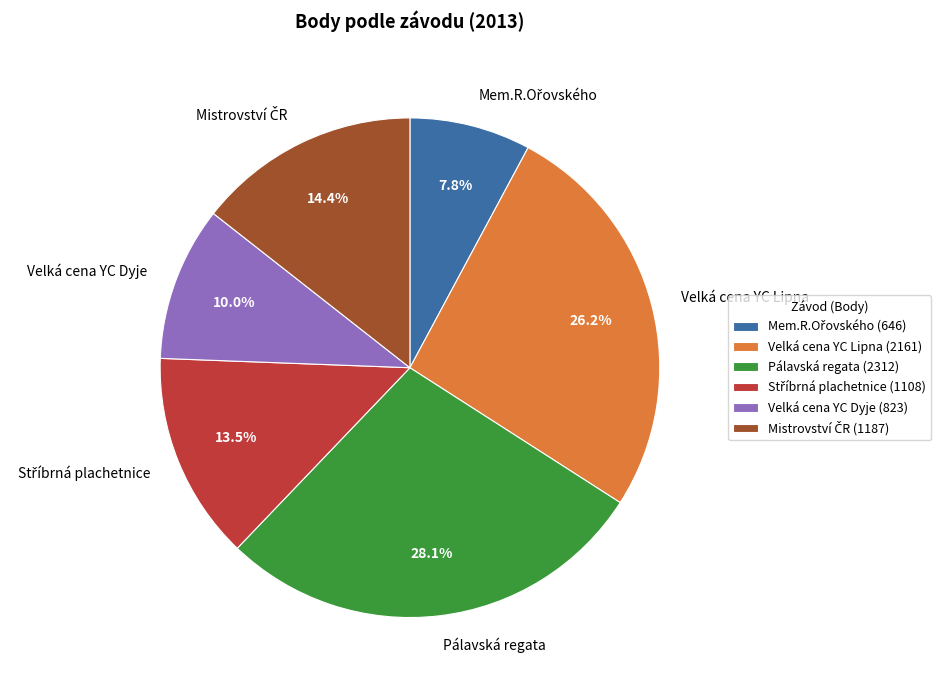

Is there any slice that represents more than half of the pie?

No